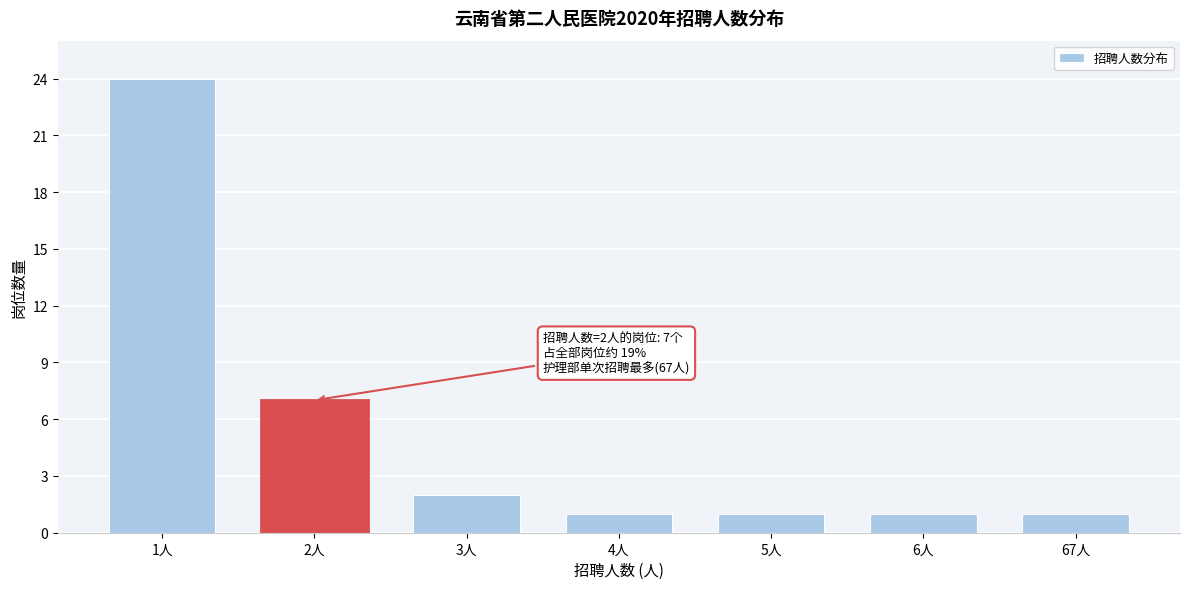

Reading left to right, transcribe all the data shown in this chart.

24	7	2	1	1	1	1